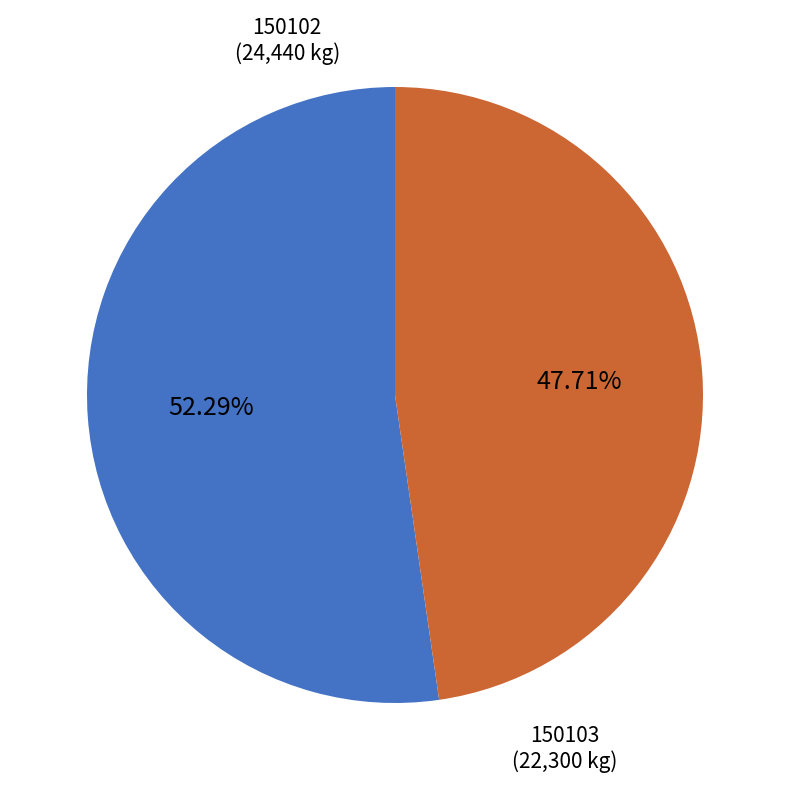

Does any single category account for the majority?

Yes